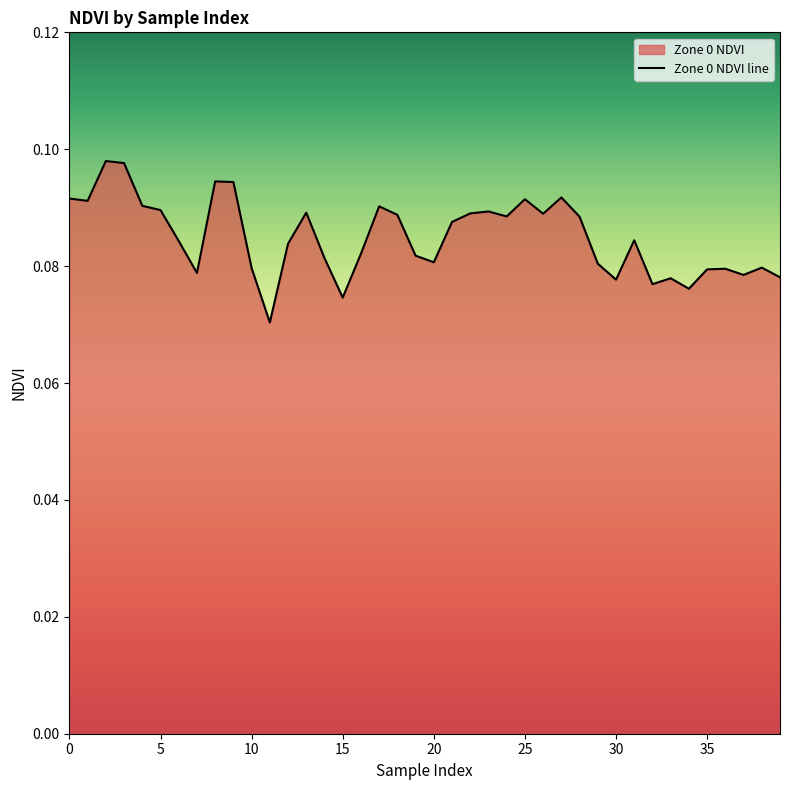

How many lines are shown in the chart?

1